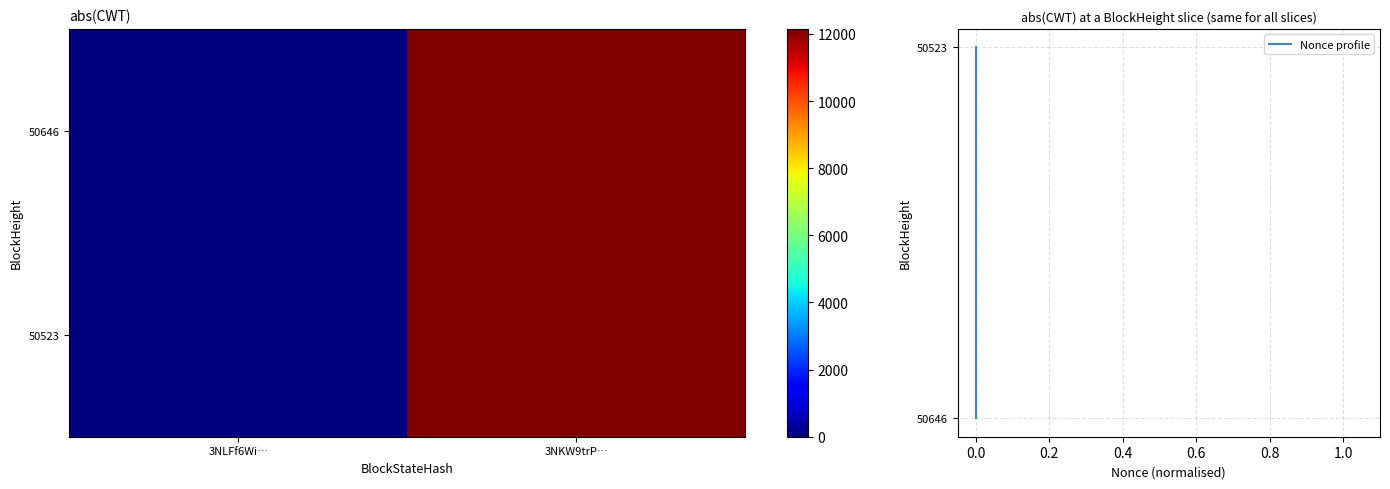

Is the value of 50523 at 3NLFf6Wi… greater than the value of 50646 at 3NLFf6Wi…?

No